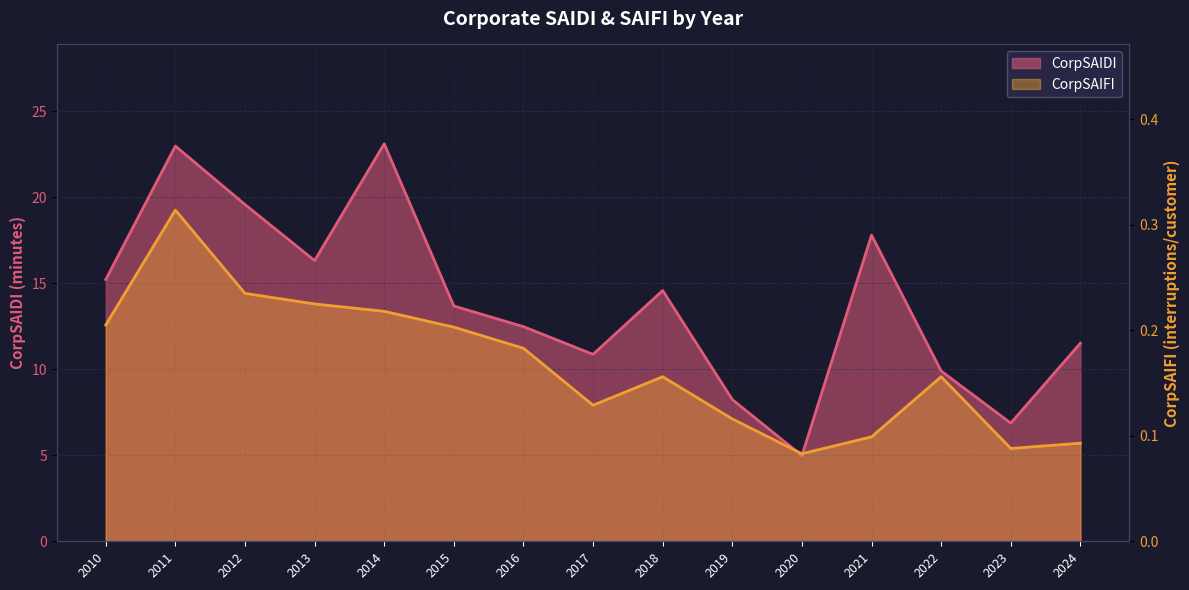

What is the difference between the second highest and second lowest values in the CorpSAIDI series?

16.1